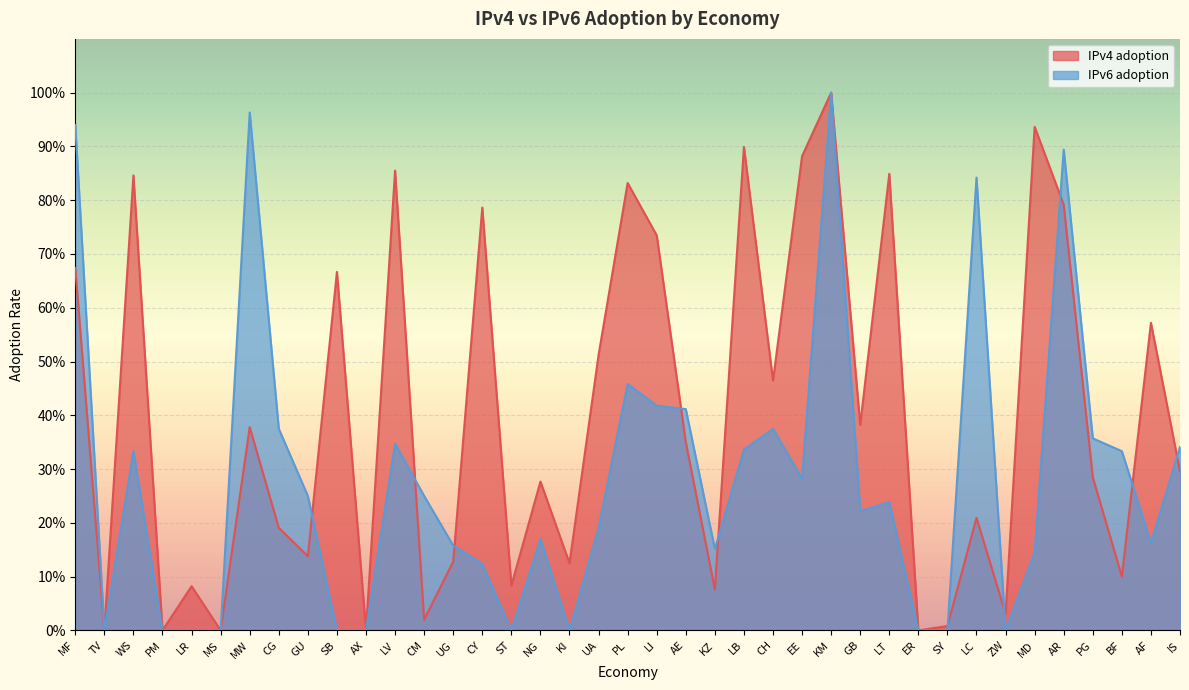

List the series in order of their overall mean, lowest first.

IPv6 adoption, IPv4 adoption